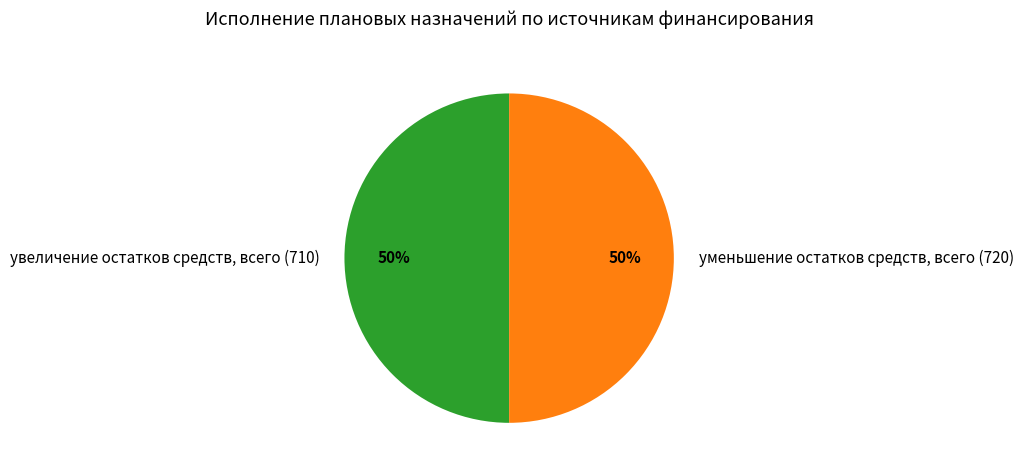

Is the sum of увеличение остатков средств, всего (710) and уменьшение остатков средств, всего (720) greater than half?

Yes